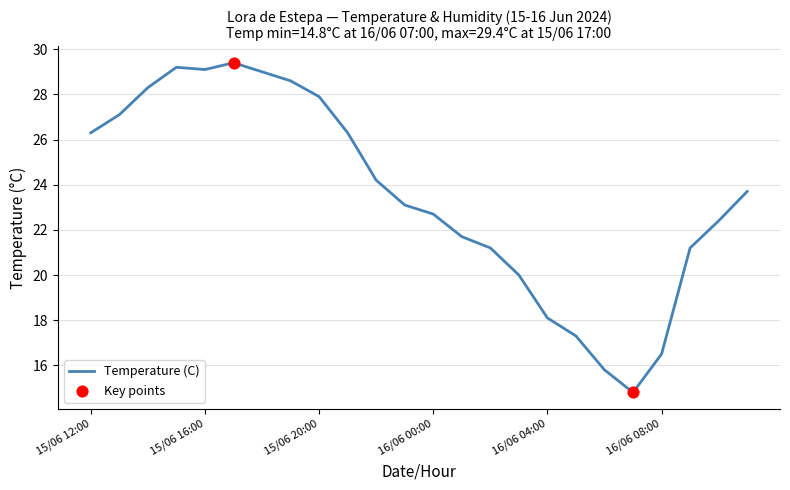

What is the maximum value shown in the chart?

29.4